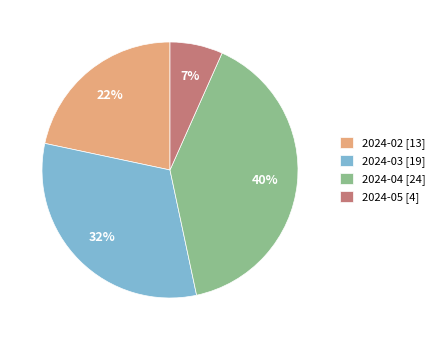

To the nearest percent, what percentage of the pie is 2024-03?

32%